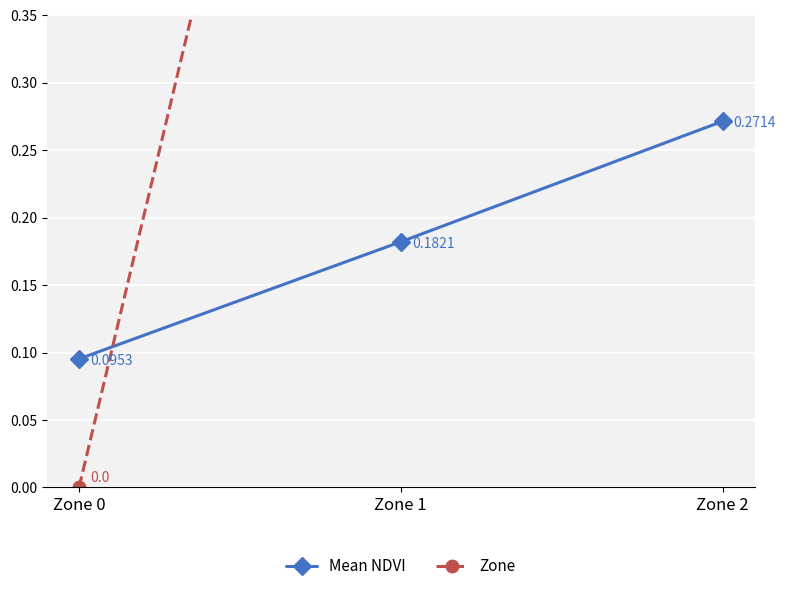

List the series in order of their overall mean, lowest first.

Mean NDVI, Zone